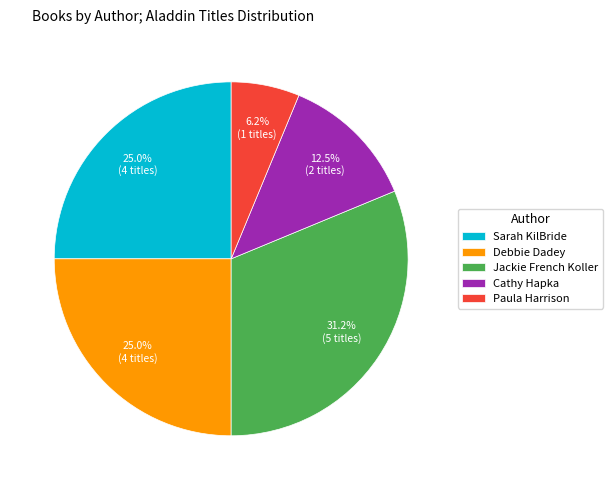

Count the number of slices in the pie.

5